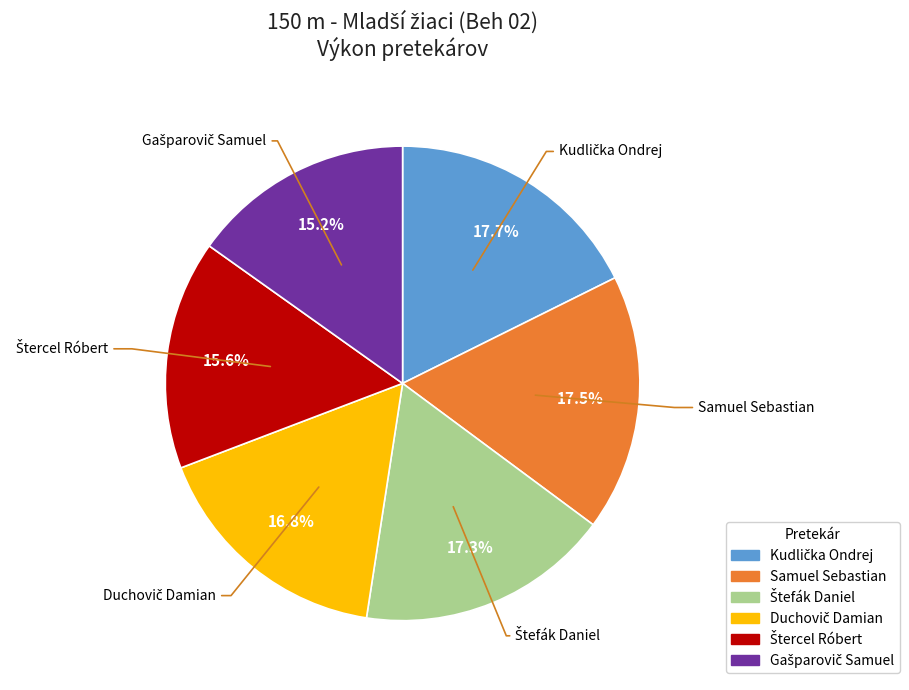

Is it true that Samuel Sebastian is 8% of the pie?

False